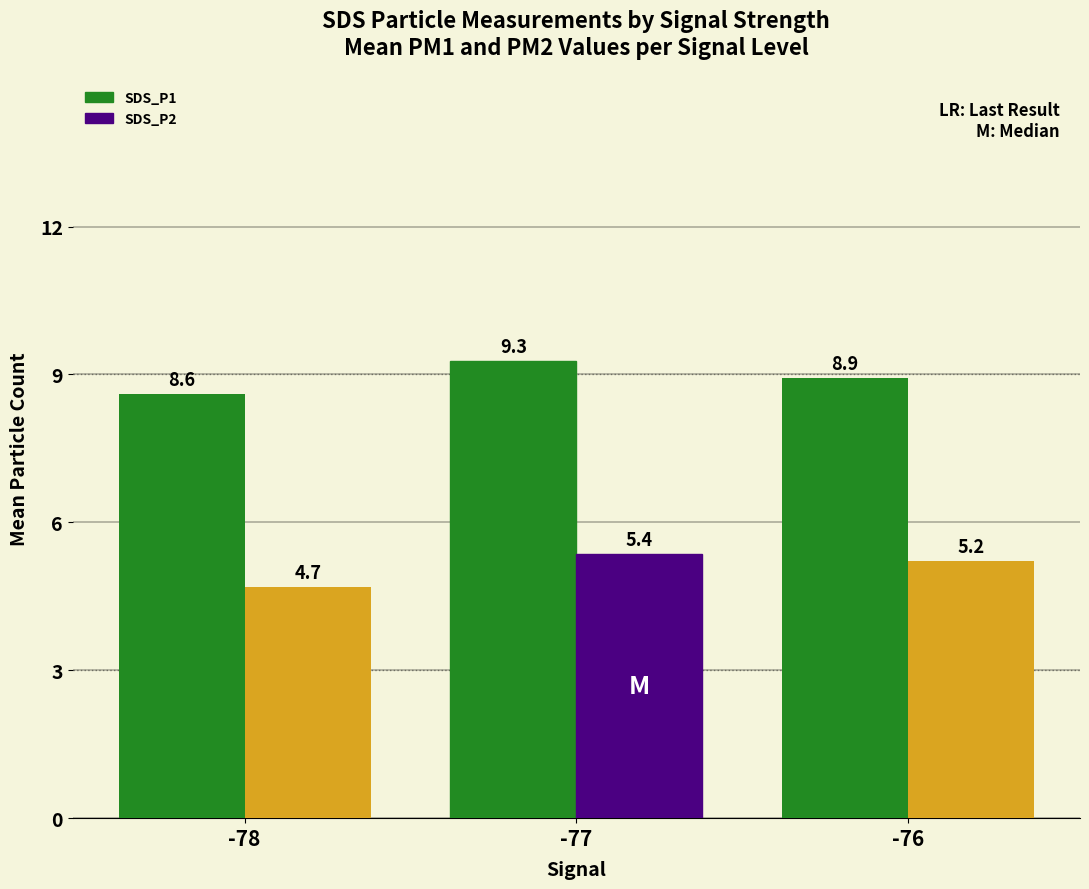

Reading left to right, what are all the values shown in this chart?

SDS_P1: 8.6	9.3	8.9
SDS_P2: 4.7	5.4	5.2